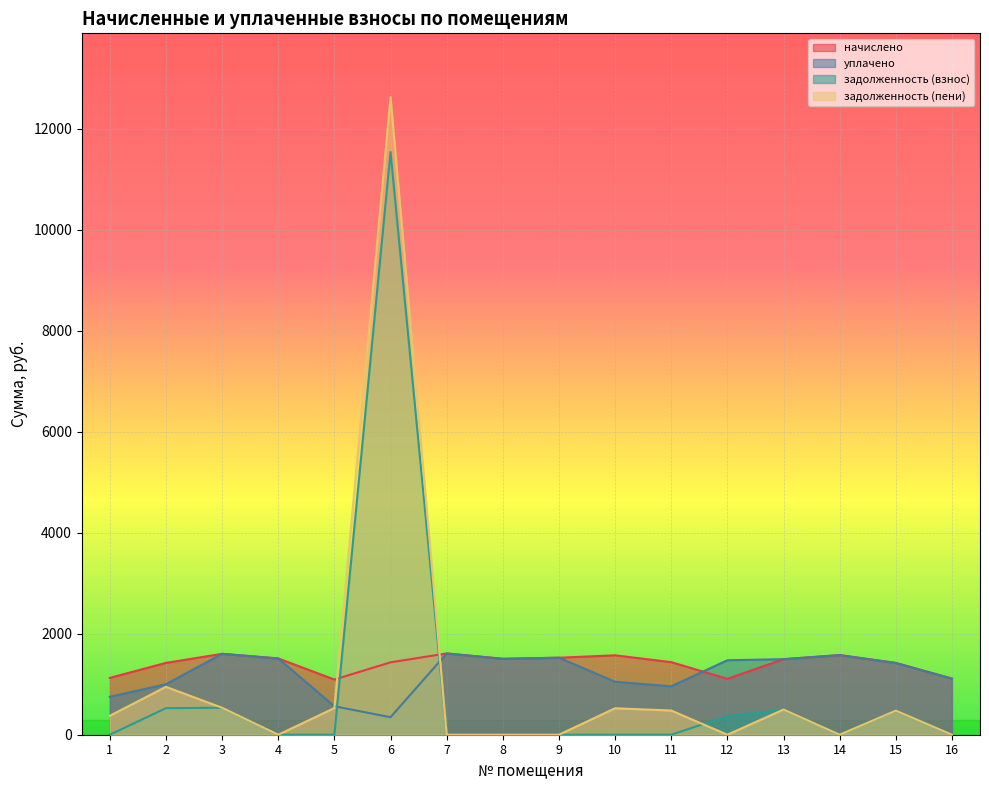

Between 3 and 15, which is larger?

3